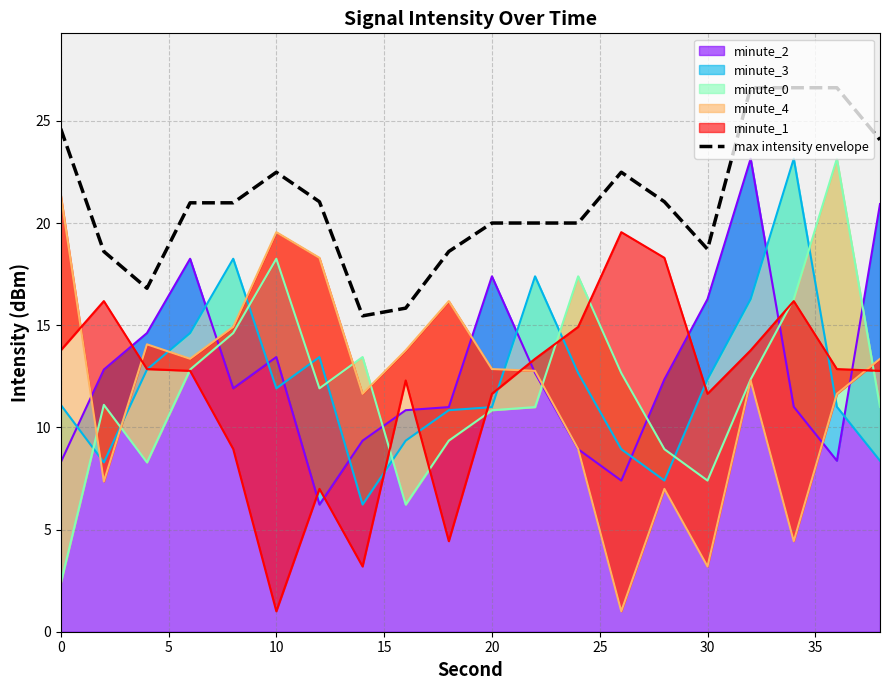

At which category does the data reach its first local valley?

10